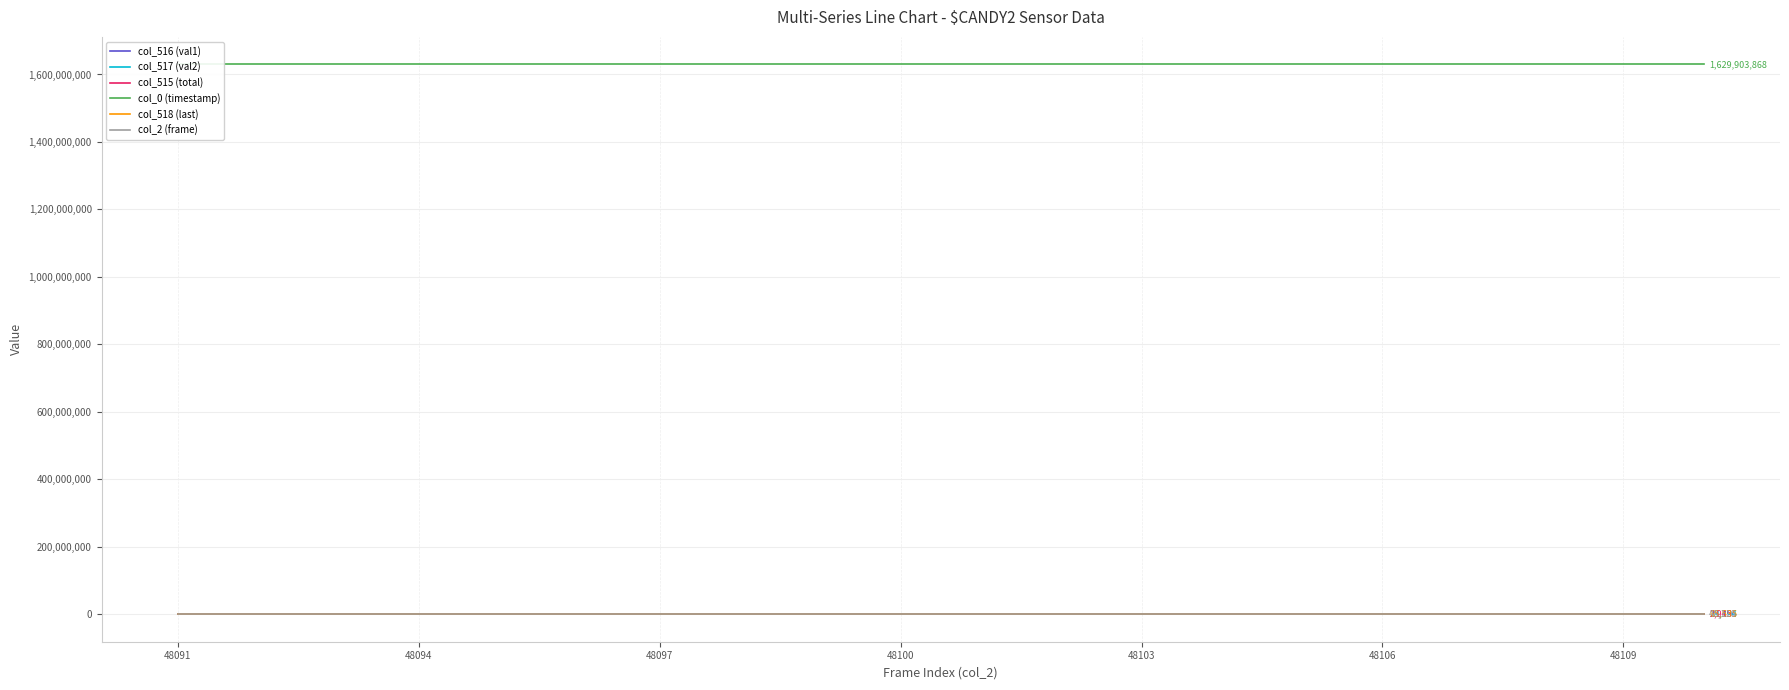

What is the smallest value displayed?

2869